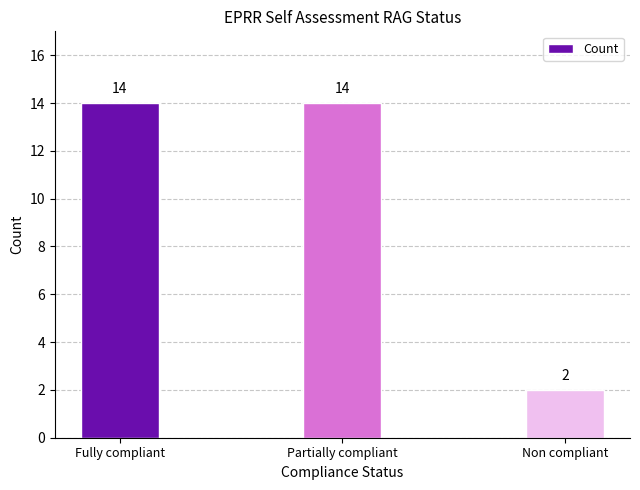

What is the difference between the maximum and minimum values?

12